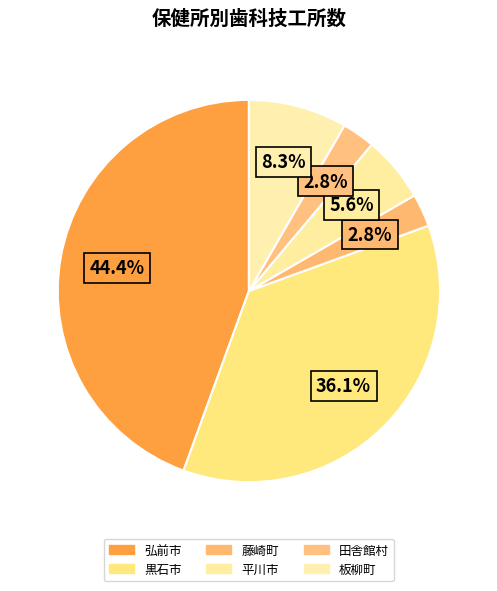

Rank the categories by value from highest to lowest.

弘前市, 黒石市, 板柳町, 平川市, 藤崎町, 田舎館村